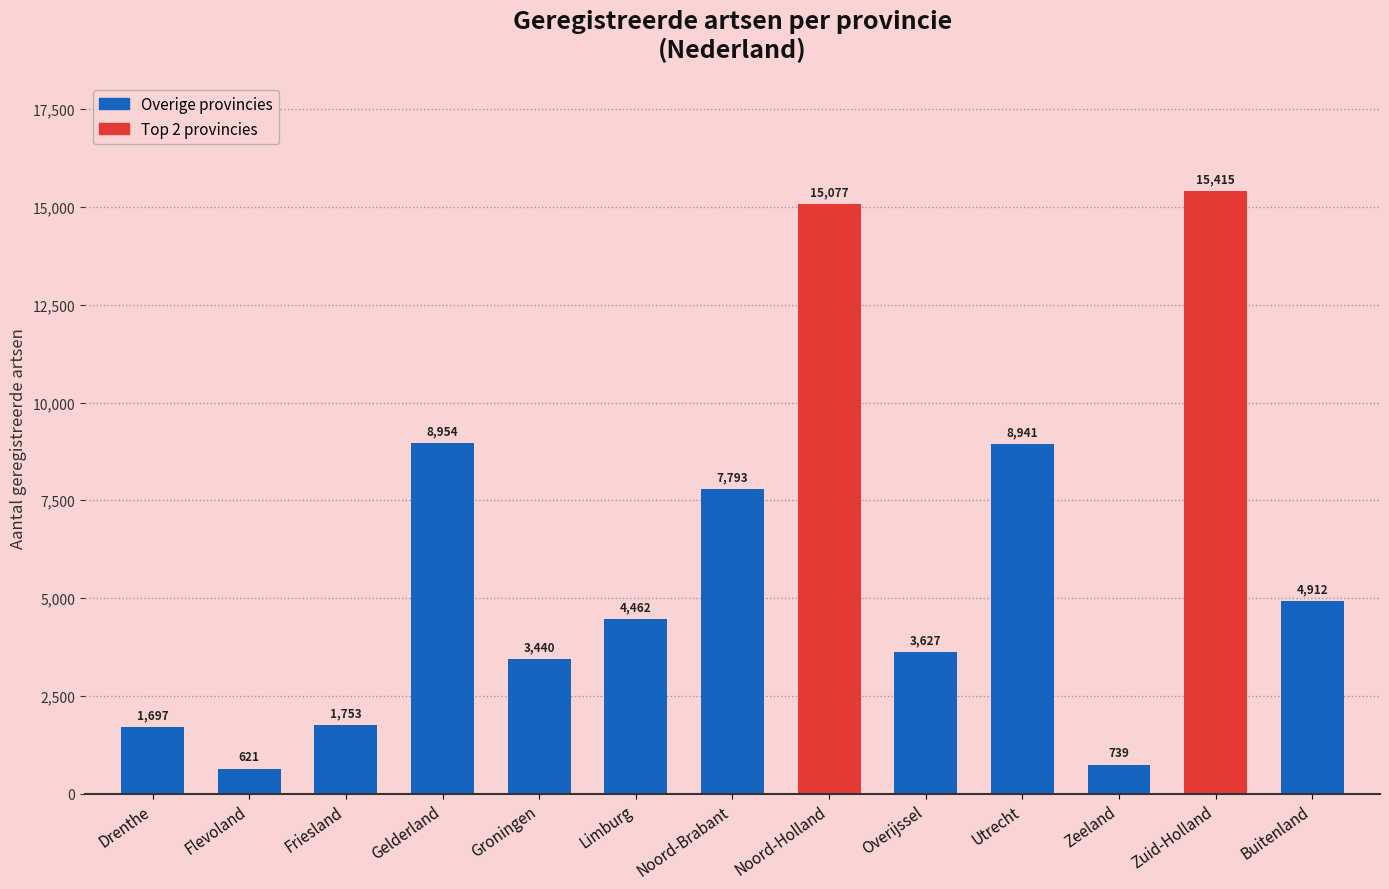

What is the difference between the maximum and minimum values?

14794